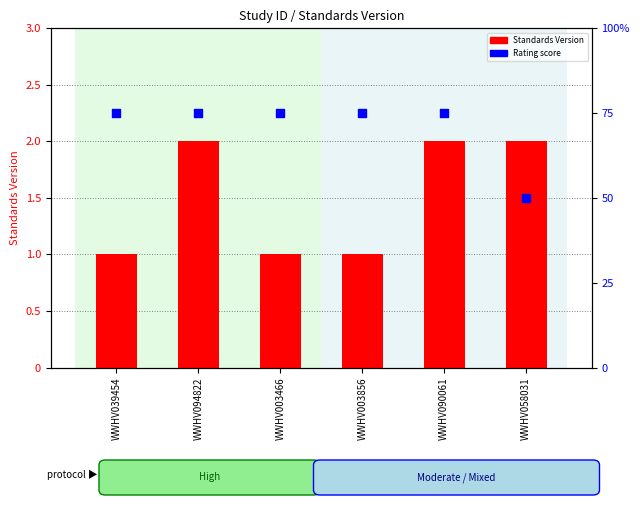

Which series contains the highest Y value?

Rating score